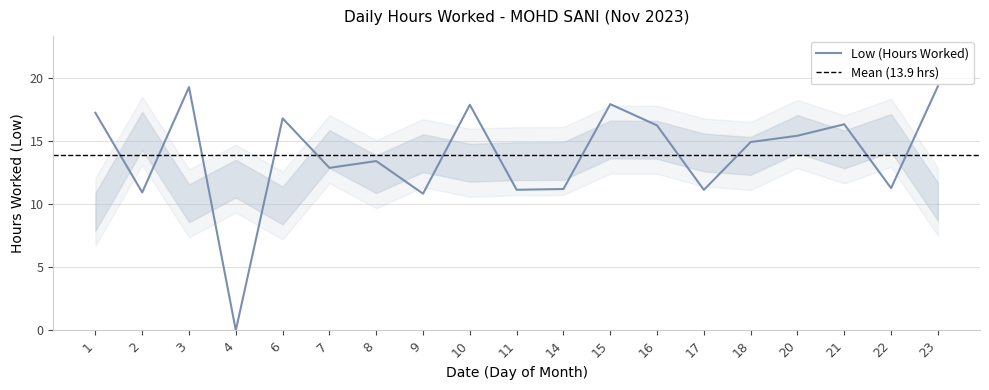

How many interior local valleys (lower than both neighbors) does the data have?

7